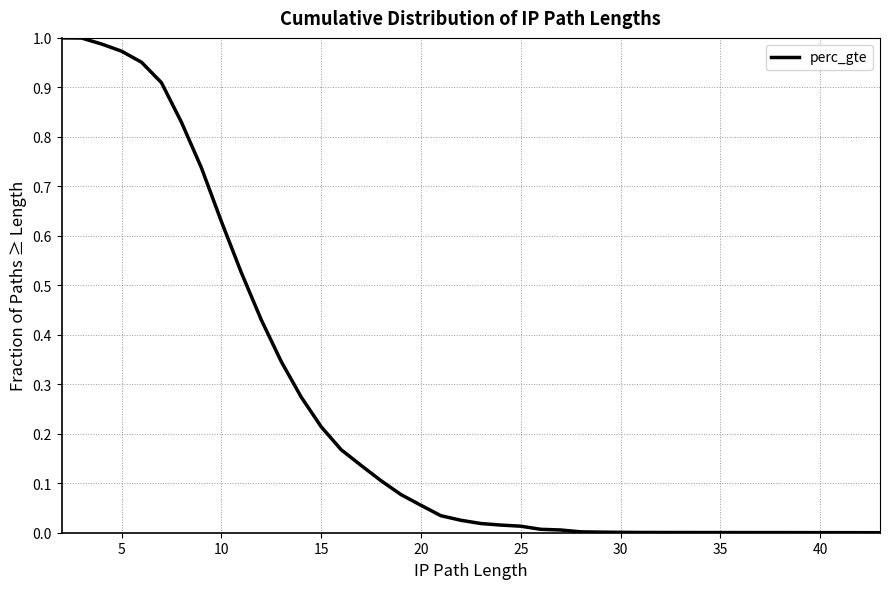

Count the number of values greater than 0.

36